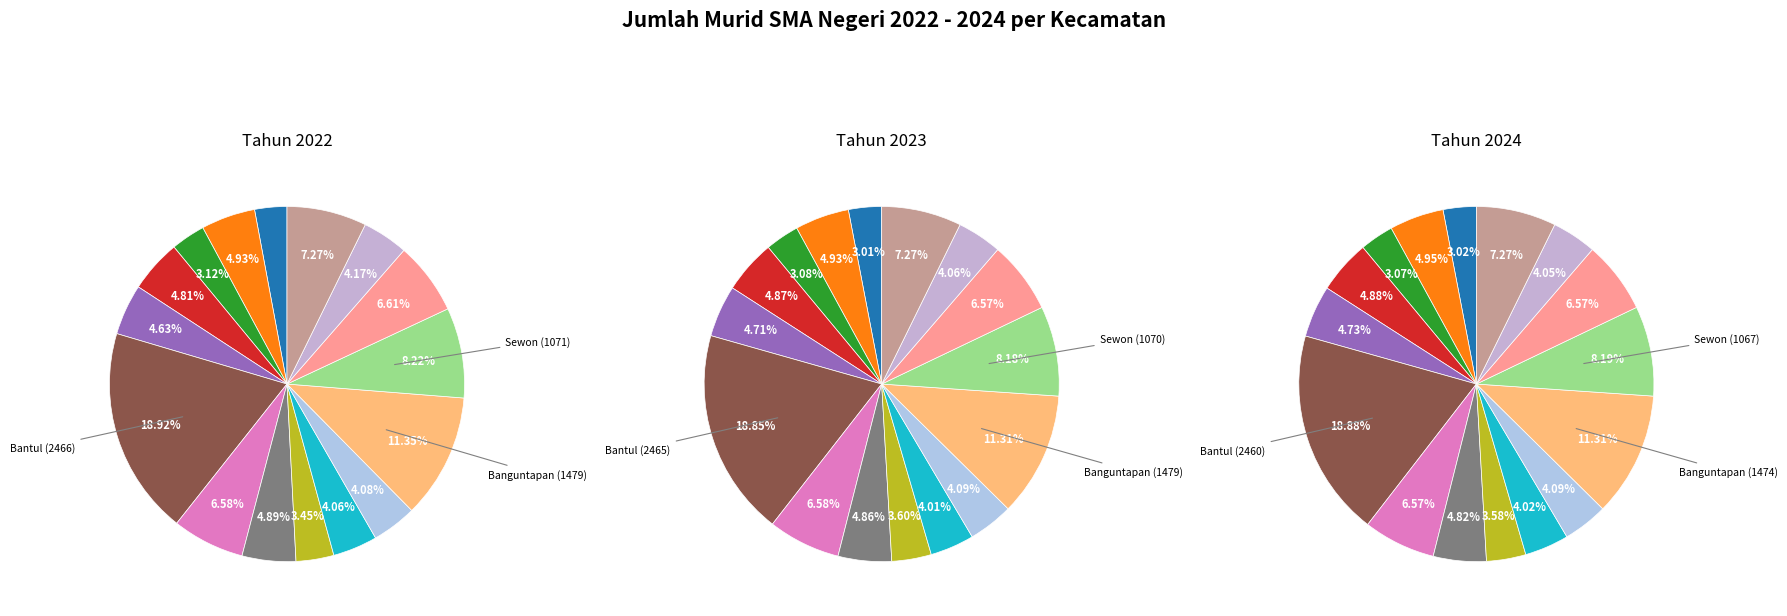

Is Piyungan the majority of the pie?

No